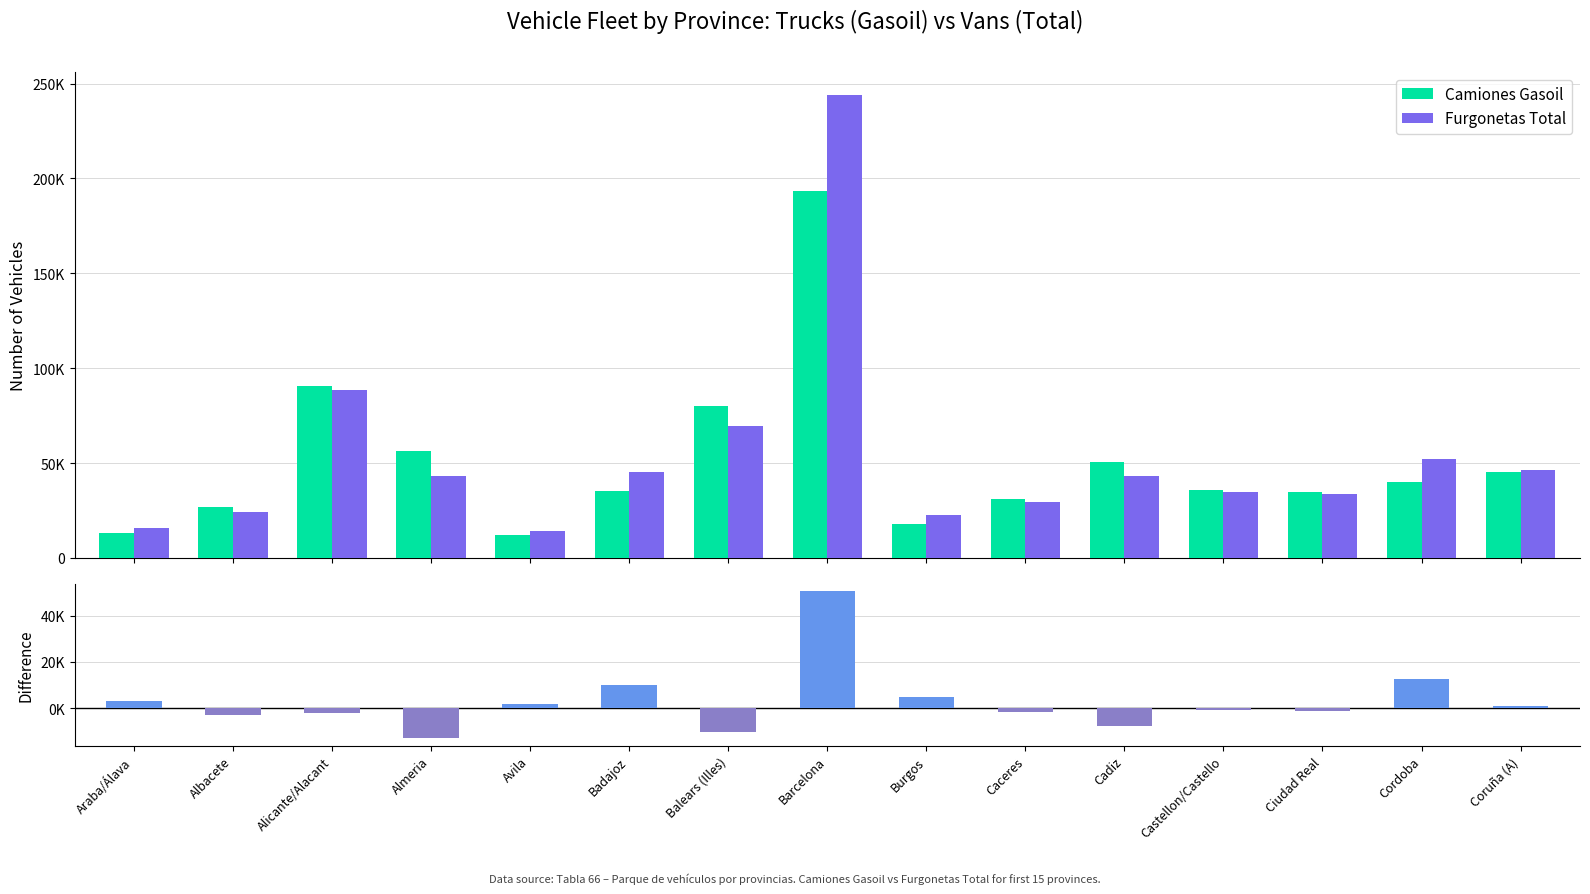

What is the total value across all series at Caceres?

59356